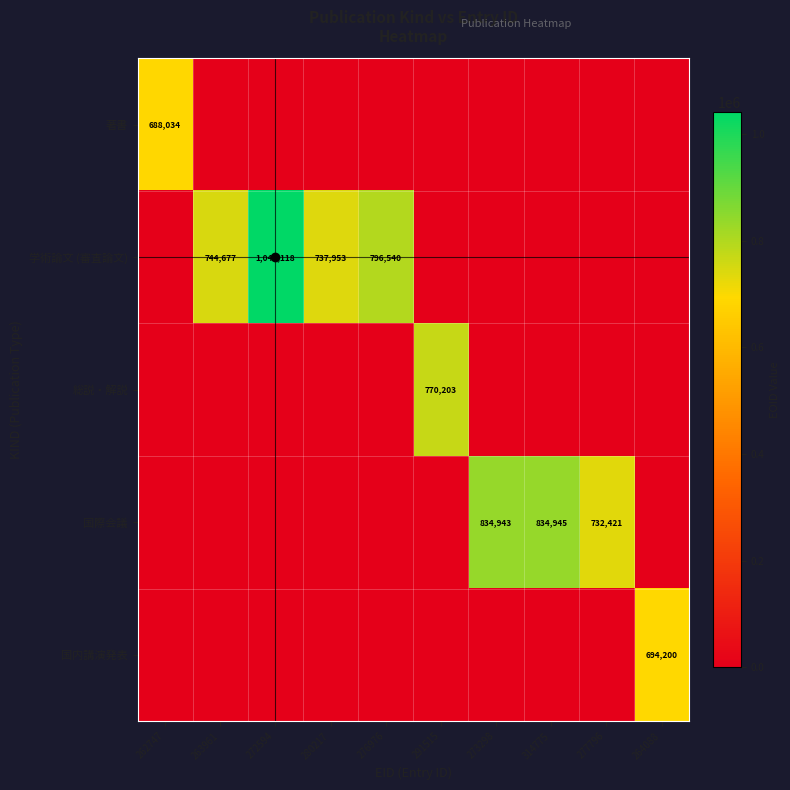

Is it true that 国内講演発表 equals 1226116 at 264088?

False